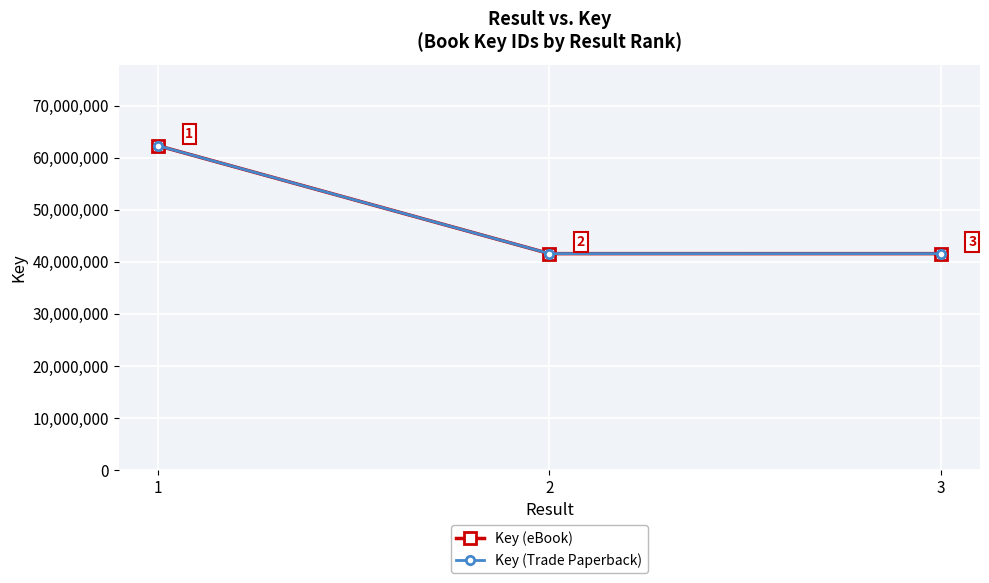

Which category has the highest value in the Key (eBook) series?

1